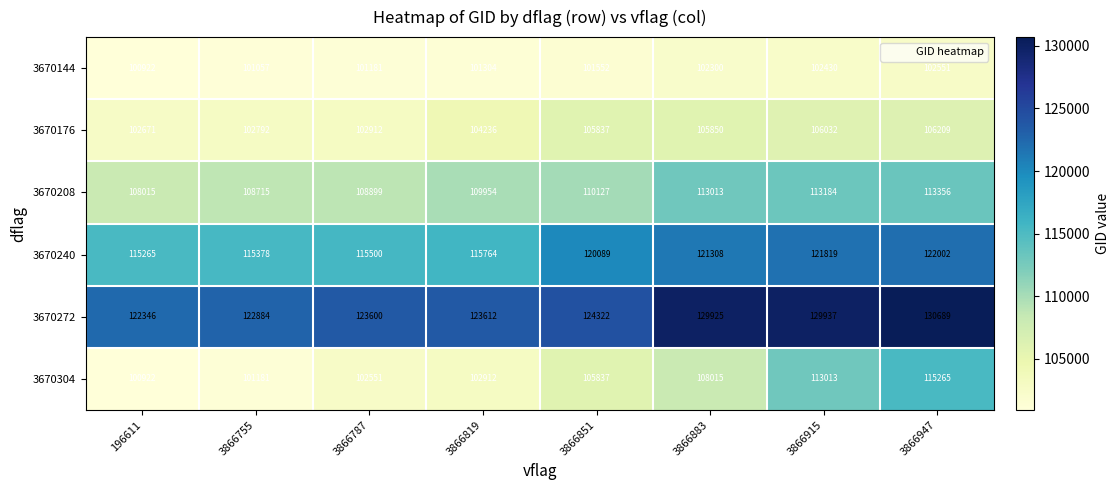

Is it true that 3670240 equals 207496 at 3866787?

False